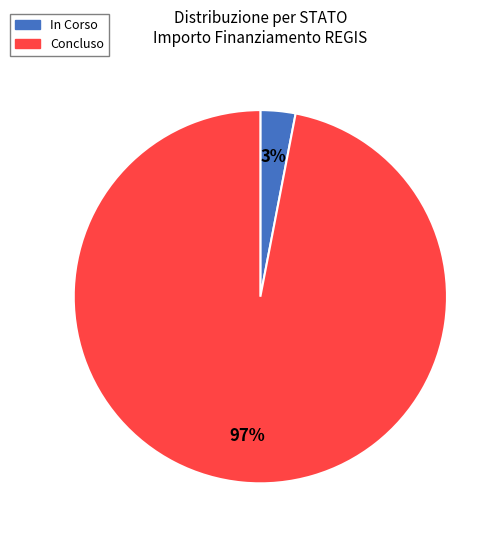

Is there any slice that represents more than half of the pie?

Yes